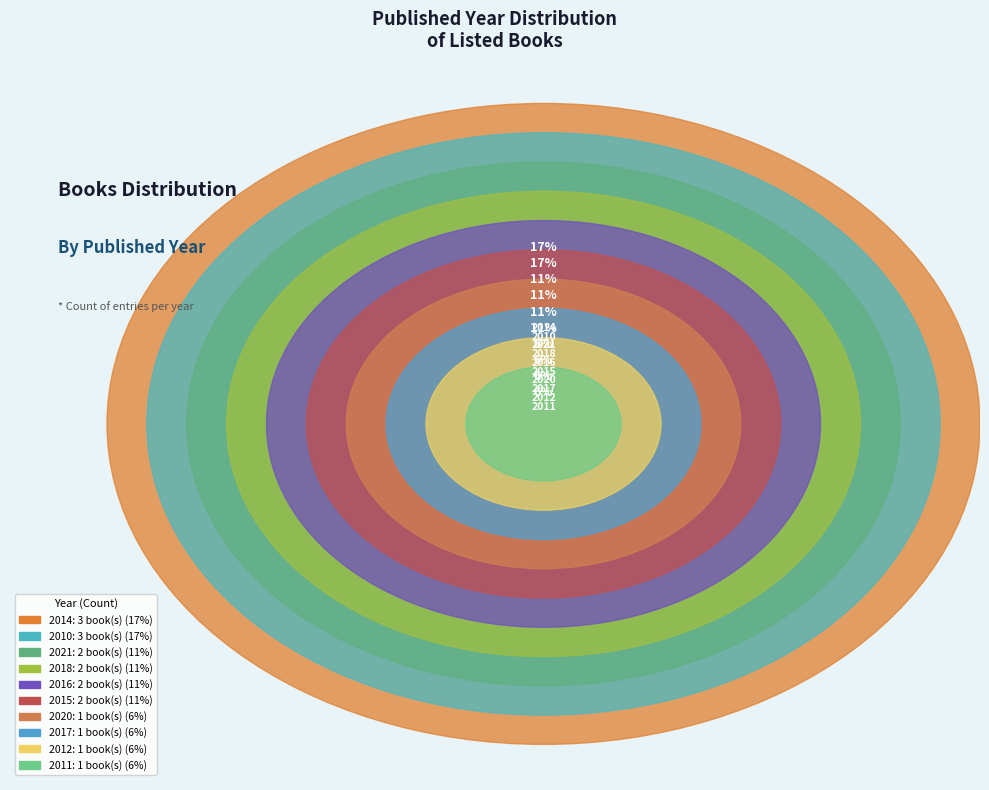

Approximately how many times larger is the value at 2021 compared to 2011?

2.0